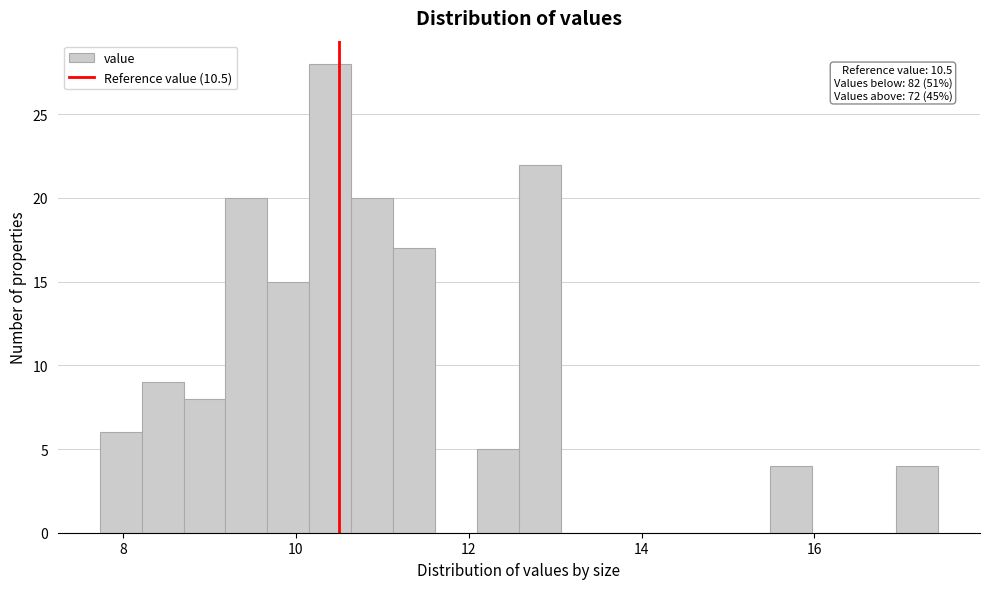

Read against the x-axis, roughly where is the centre of the tallest bar?

10.4